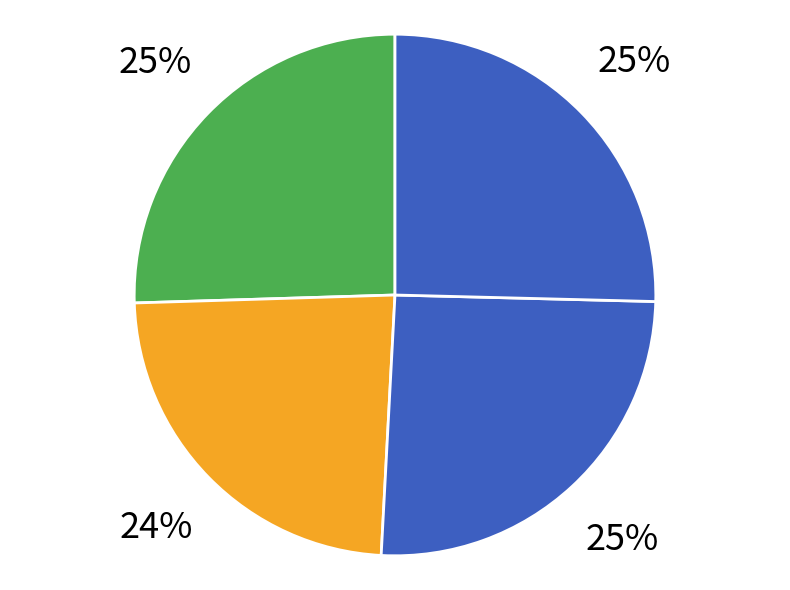

Does any single category account for the majority?

No